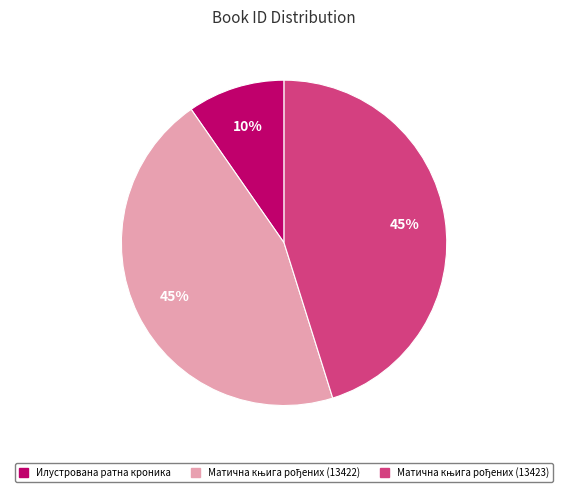

Is there any slice that represents more than half of the pie?

No